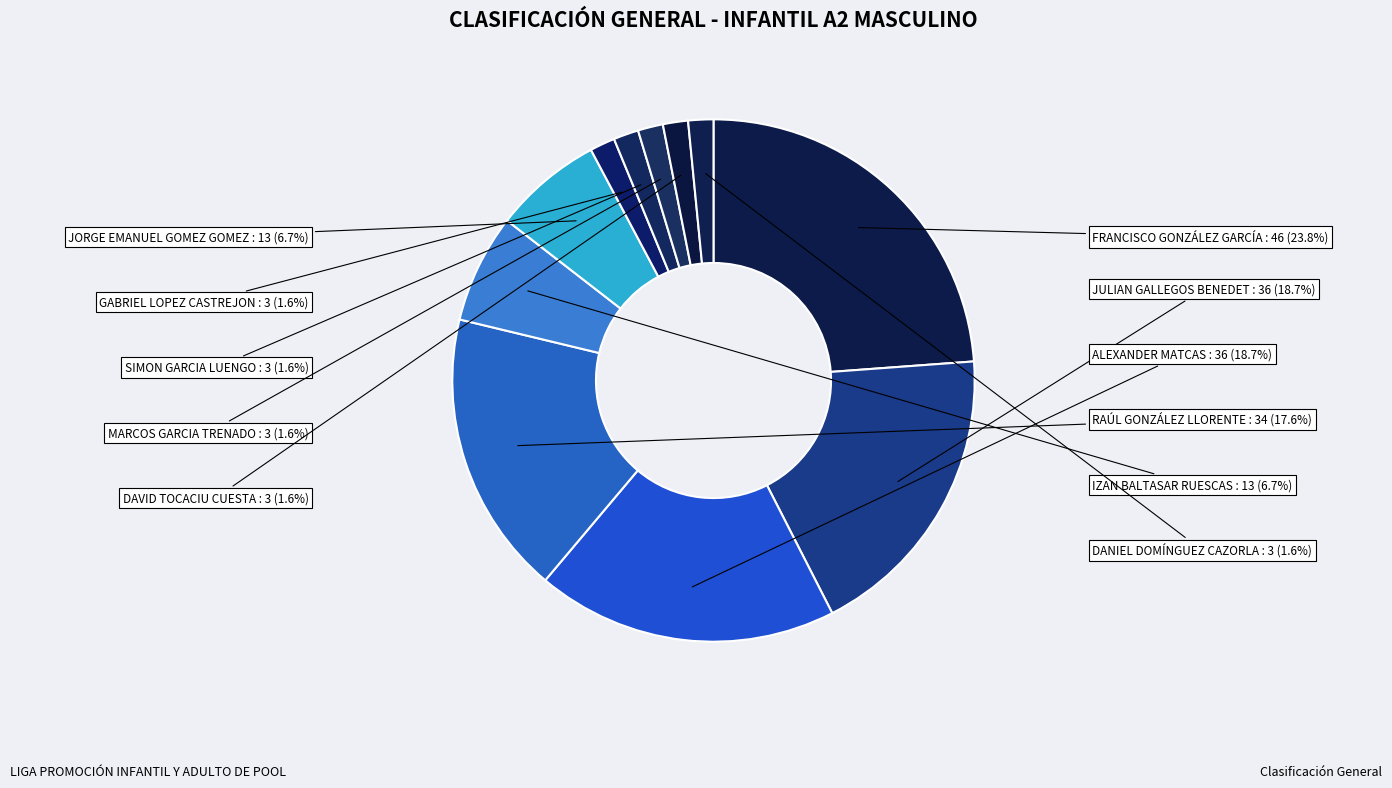

True or false: IZAN BALTASAR RUESCAS accounts for 7% of the total.

True